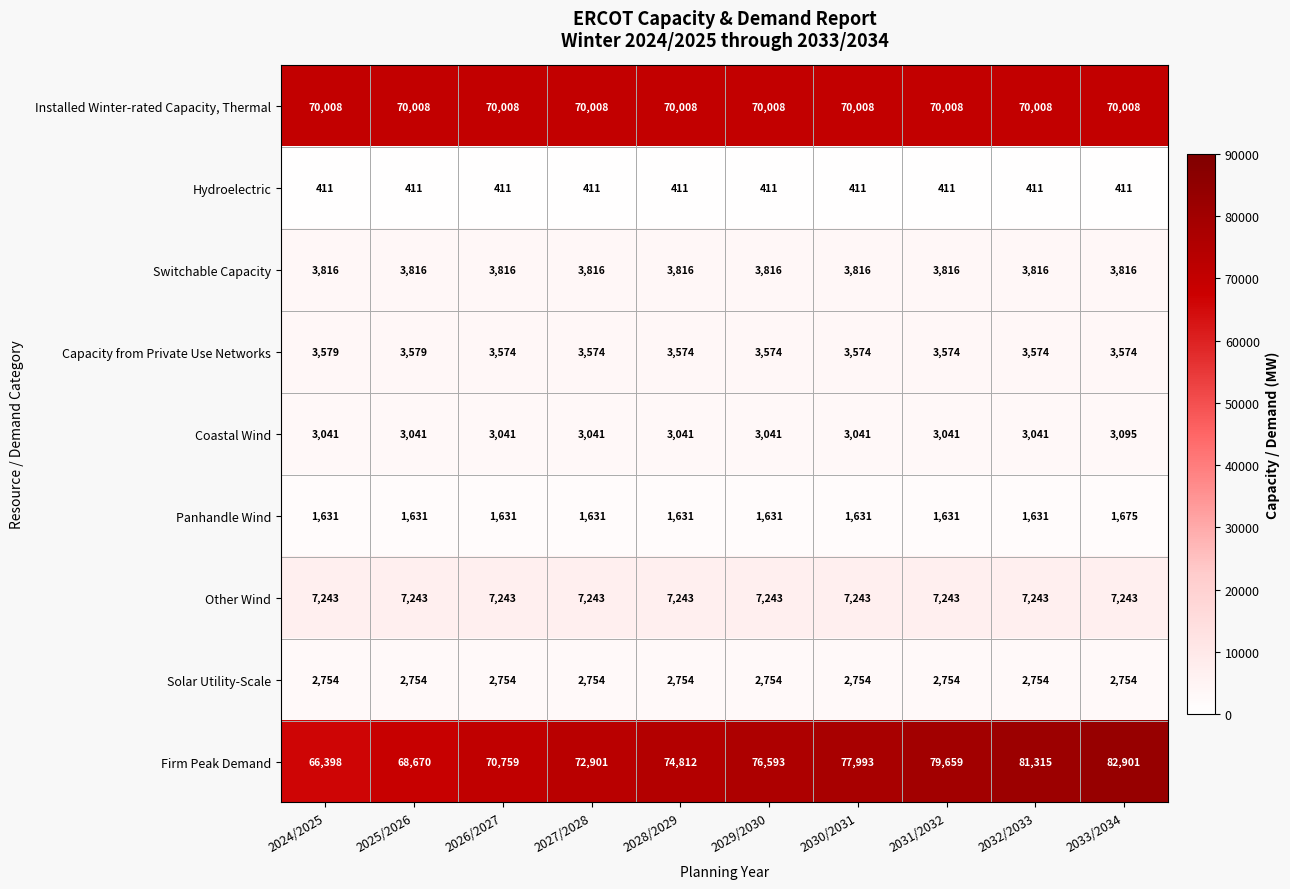

What is the total value across all series at 2027/2028?

165379